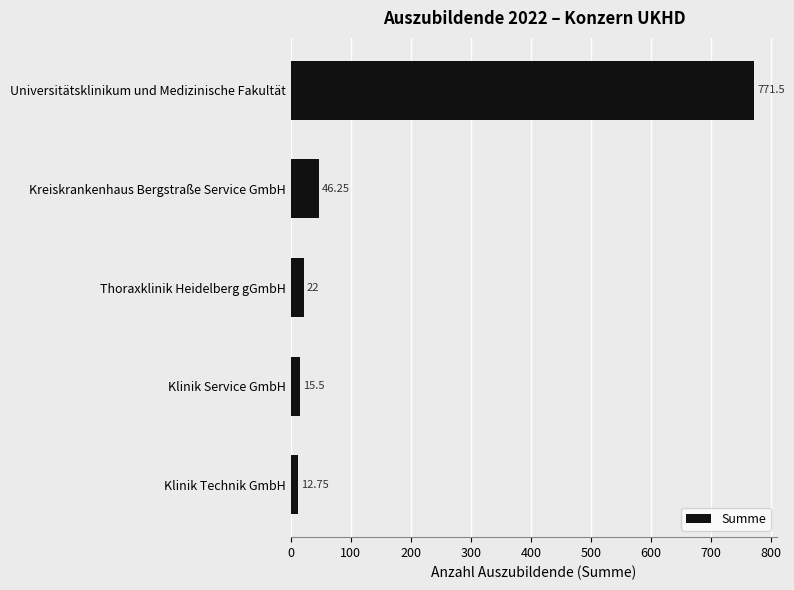

Where is the data nearest to the value 392?

Kreiskrankenhaus Bergstraße Service GmbH